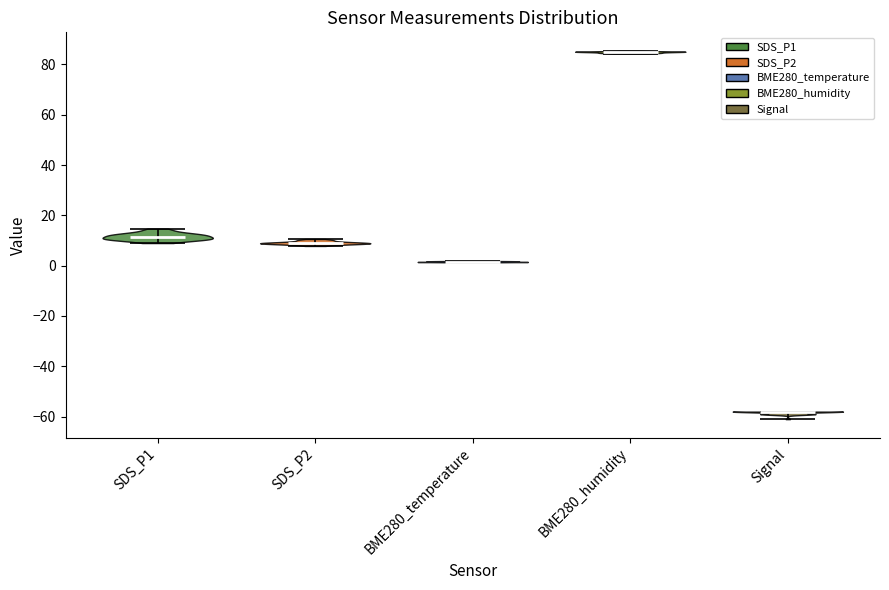

Reading left to right, read every violin against the y-axis: where its median line is, and the lowest and highest points it reaches. The values are not printed on the chart, so give them approximately, as read against the axis.

SDS_P1: median line 12, lowest point 8, highest point 14
SDS_P2: median line 8, lowest point 8, highest point 10
BME280_temperature: median line 2, lowest point 2, highest point 2
BME280_humidity: median line 84, lowest point 84, highest point 86
Signal: median line -58, lowest point -60, highest point -58